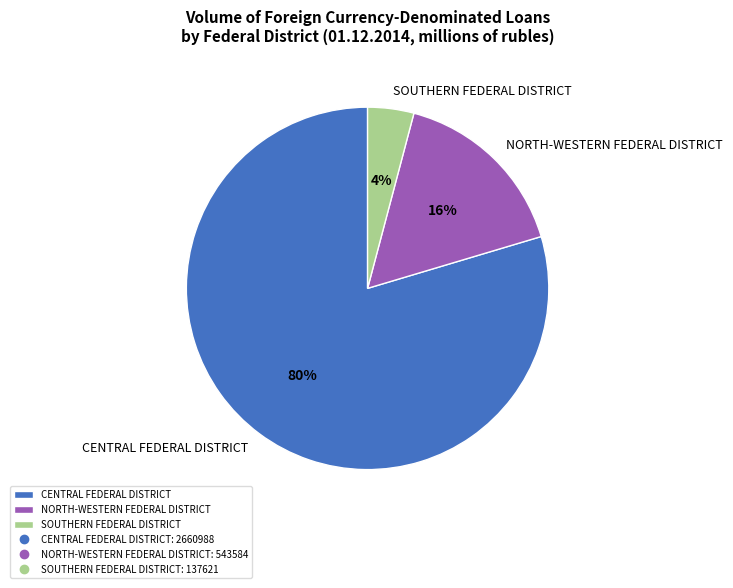

Combined, do SOUTHERN FEDERAL DISTRICT and NORTH-WESTERN FEDERAL DISTRICT account for over 50%?

No